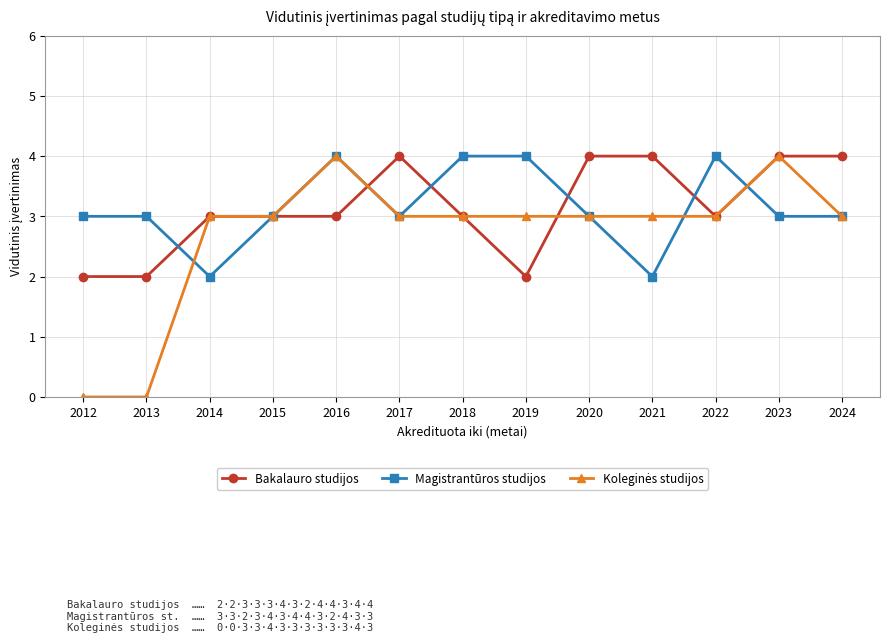

What is the greatest value displayed?

4